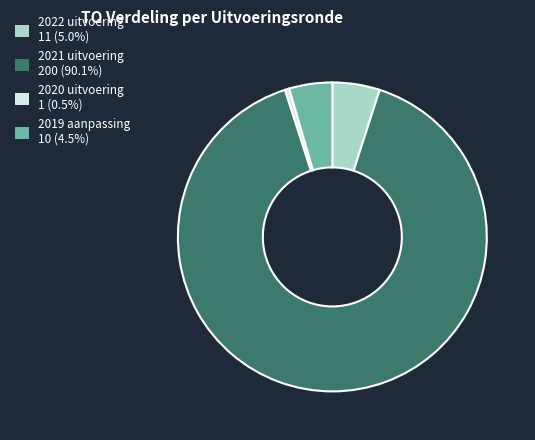

What is the largest slice in the pie chart?

2021 uitvoering